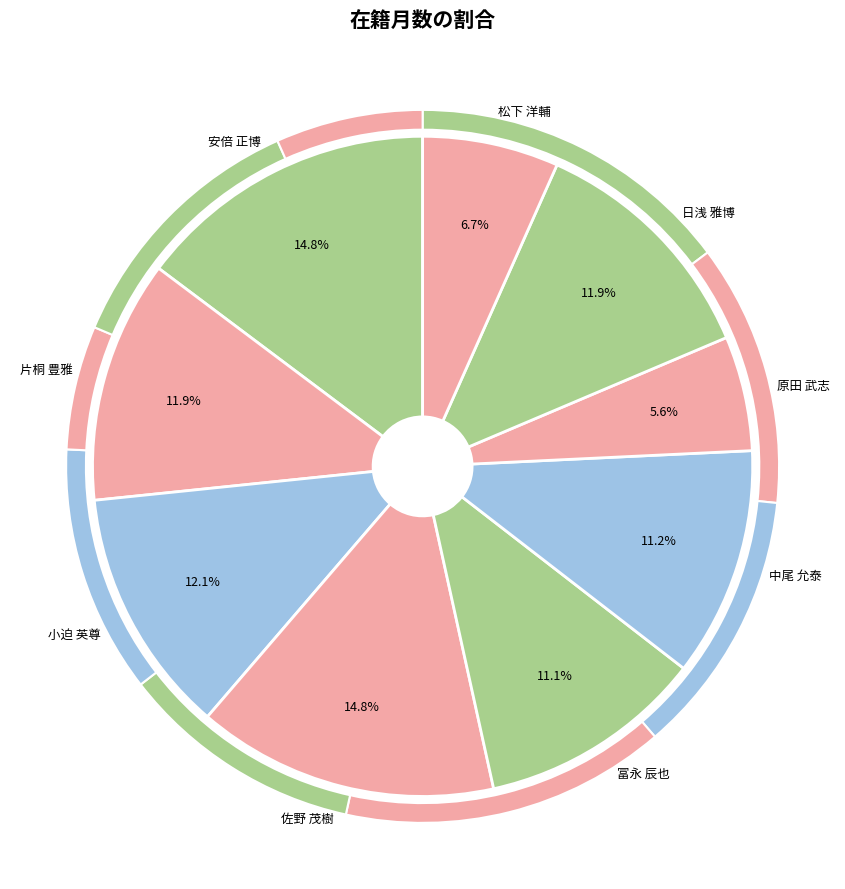

Is the sum of 小迫 英尊 and 冨永 辰也 greater than half?

No